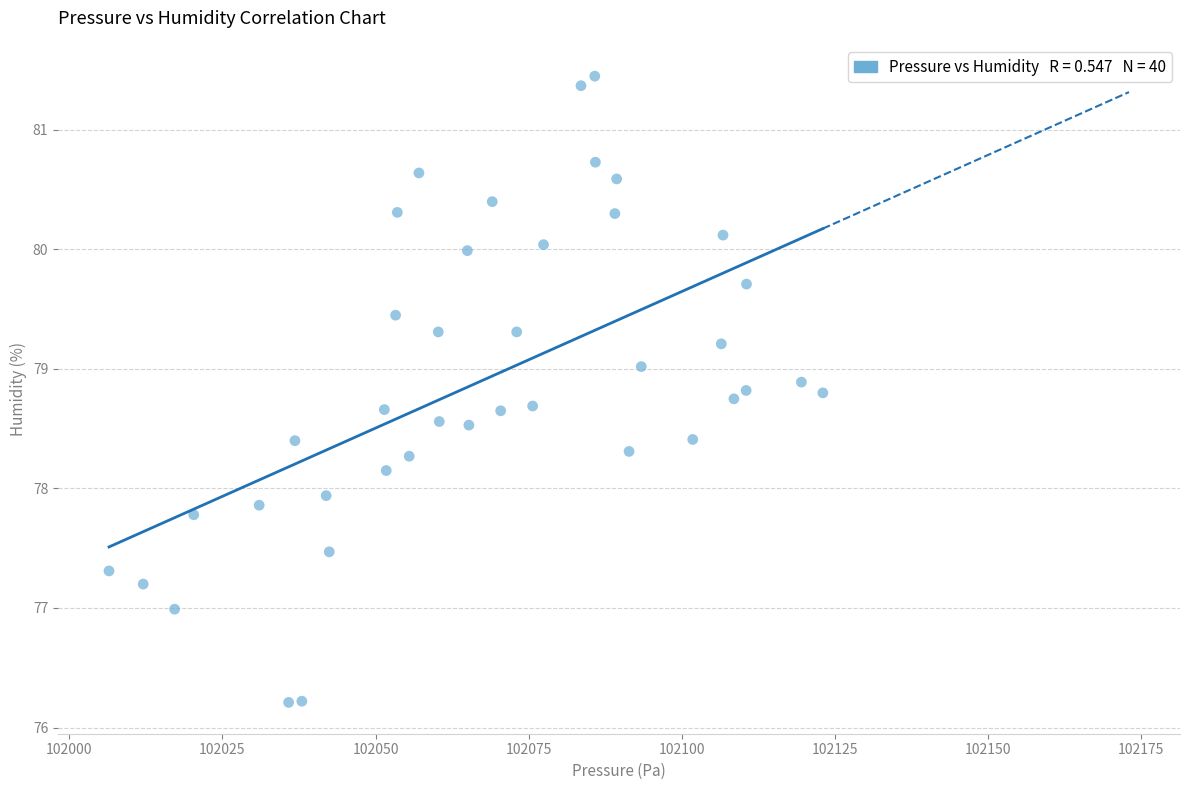

What is the range of X values (max minus min)?

116.6